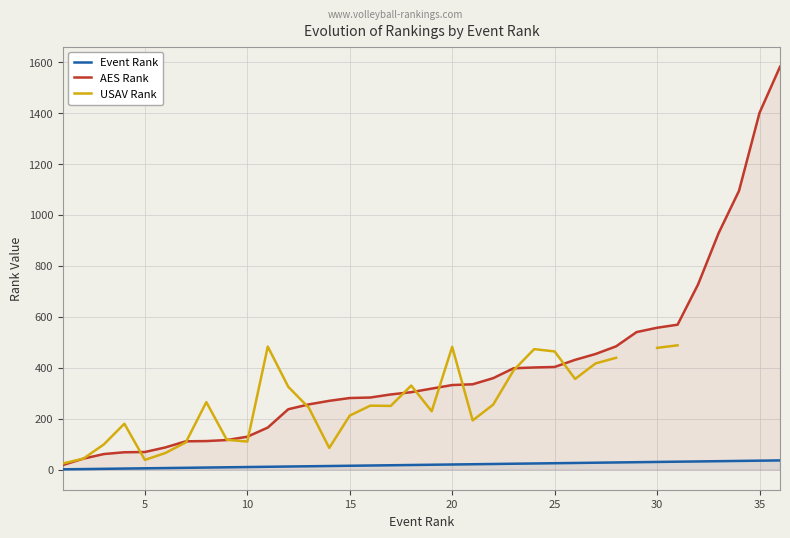

How many lines are shown in the chart?

3